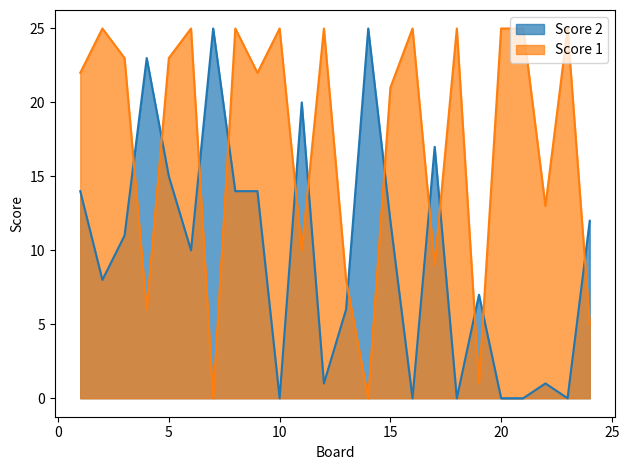

At which category is the sum across all series the highest?

8